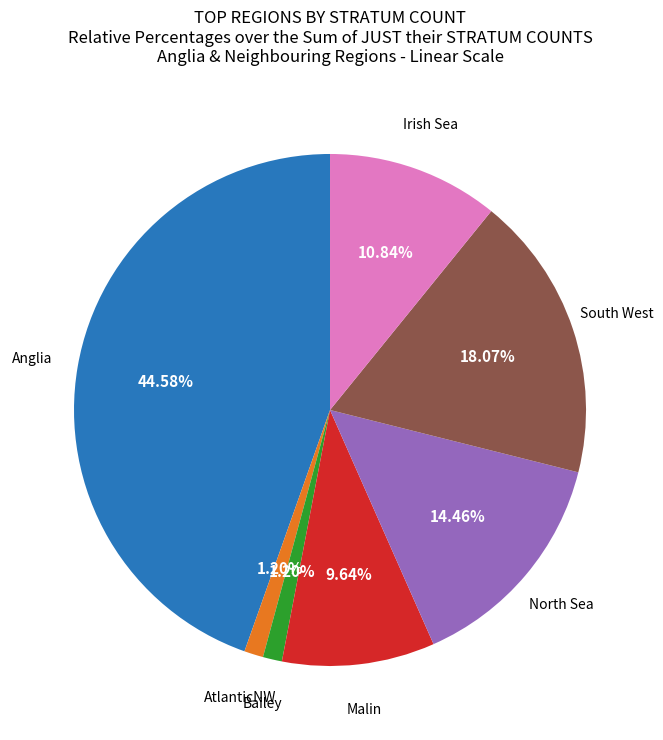

Is there any slice that represents more than half of the pie?

No